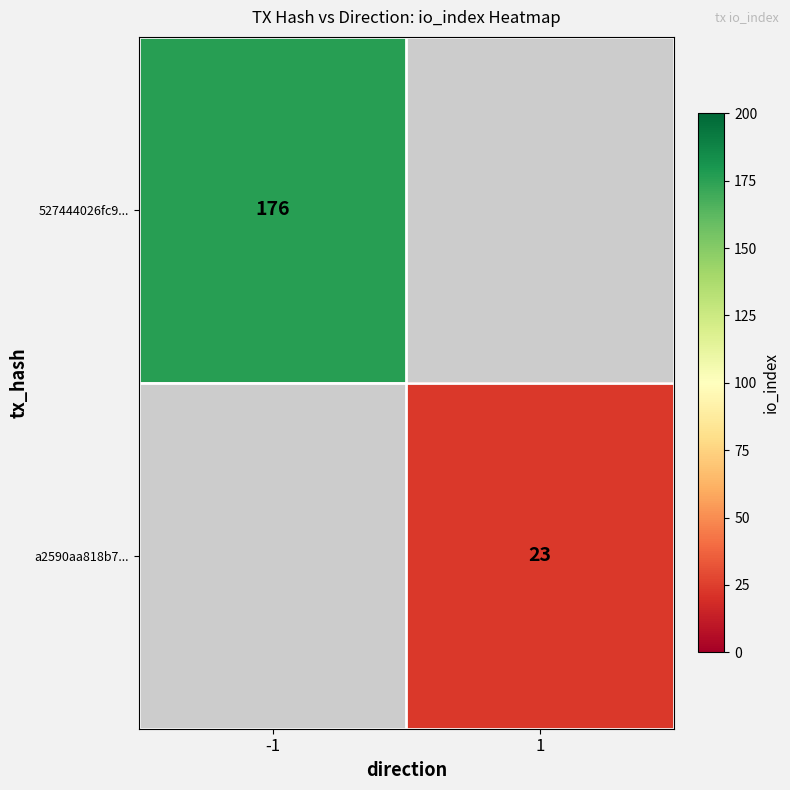

Is it true that a2590aa818b7... equals 12 at 1?

False